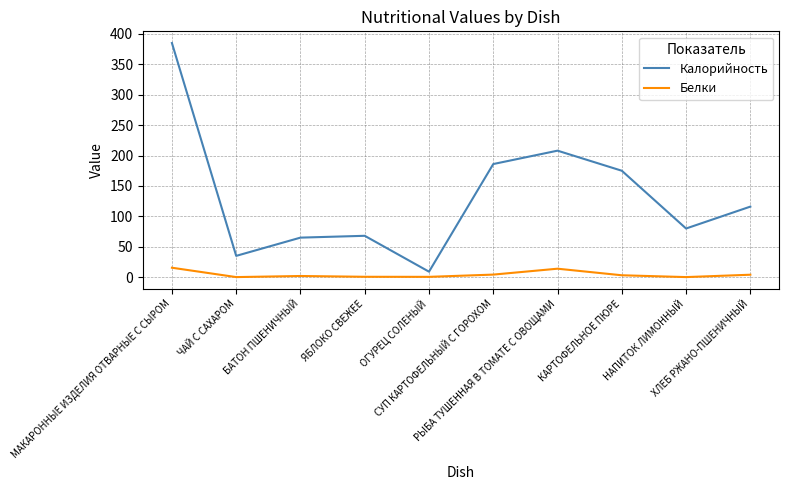

What is the greatest value displayed?

385.0